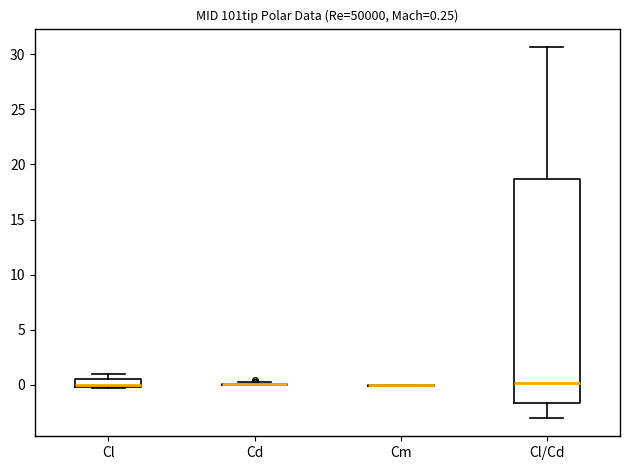

Comparing the boxes themselves (not the whiskers), which one is the tallest?

Cl/Cd